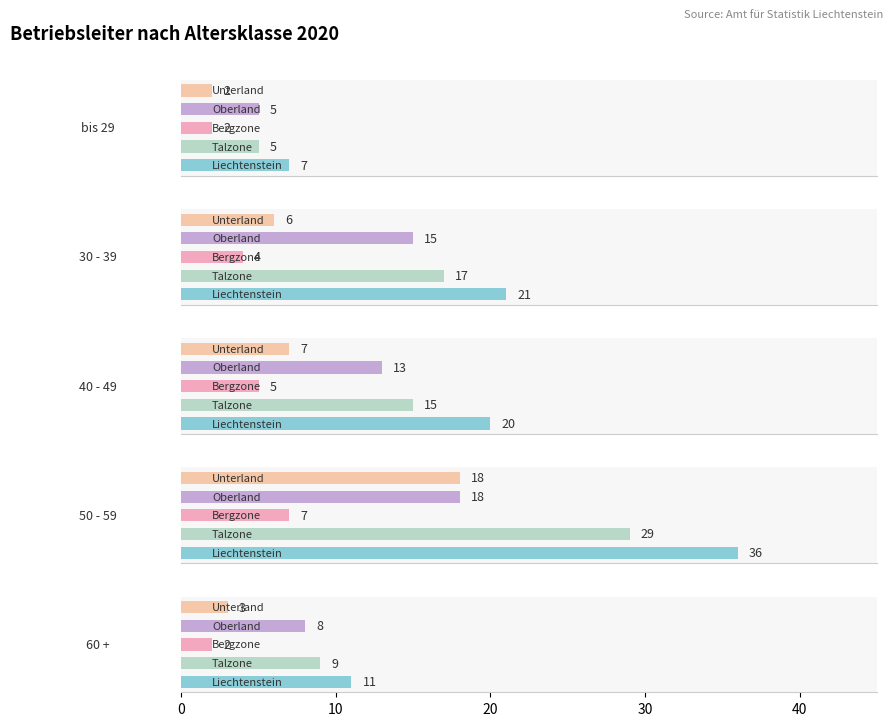

What is the minimum value for 40 - 49?

5